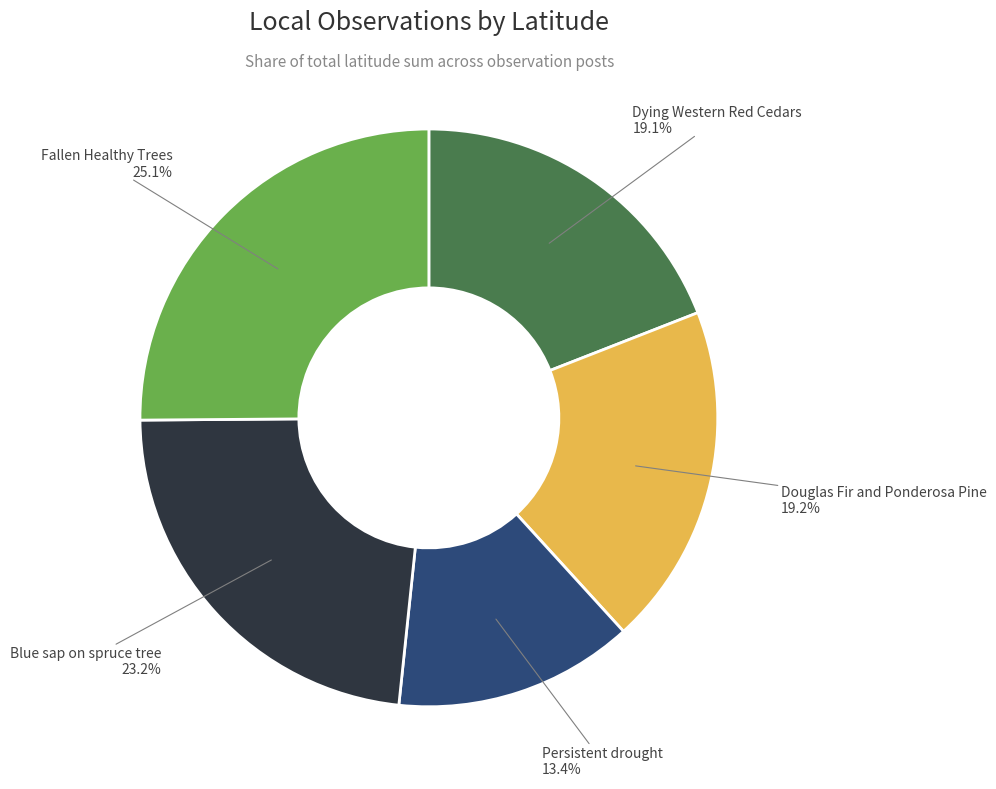

Does any single category account for the majority?

No